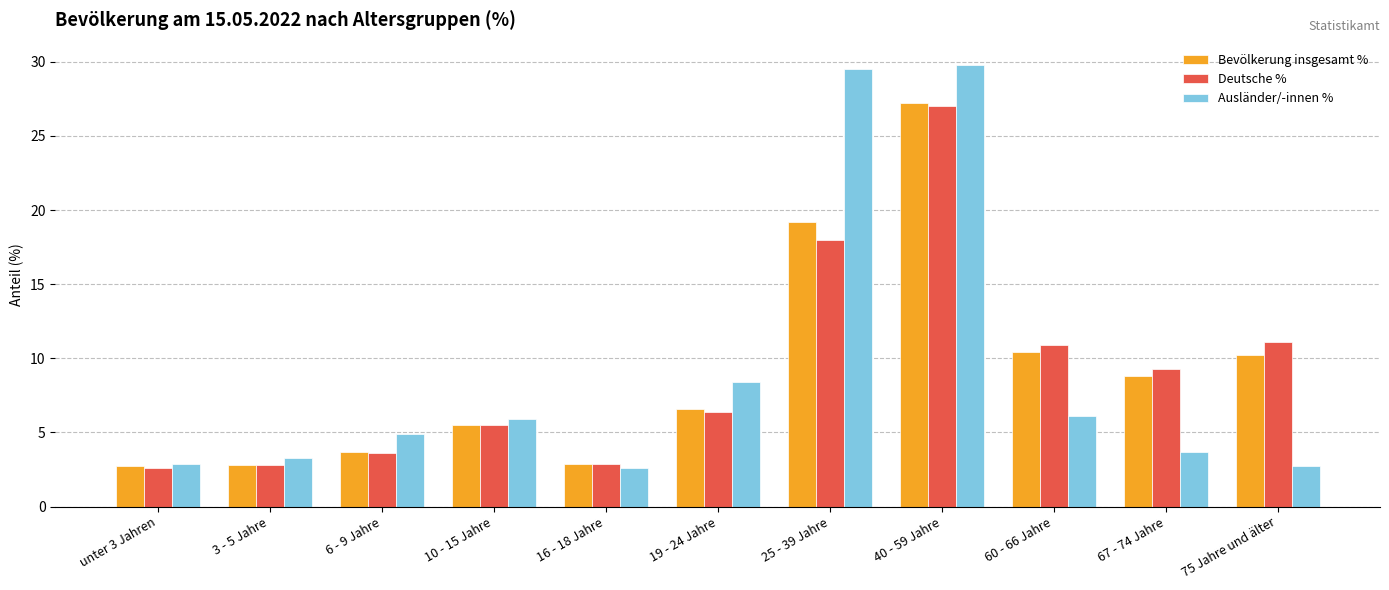

What is the total value across all series at 16 - 18 Jahre?

8.4